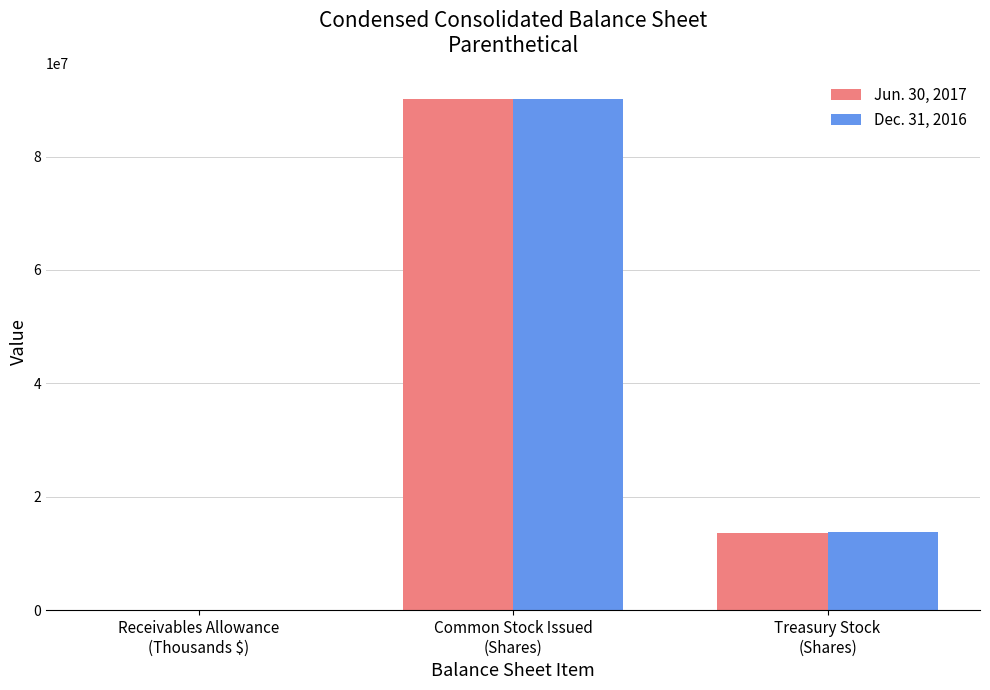

What is the maximum value shown in the chart?

90200951